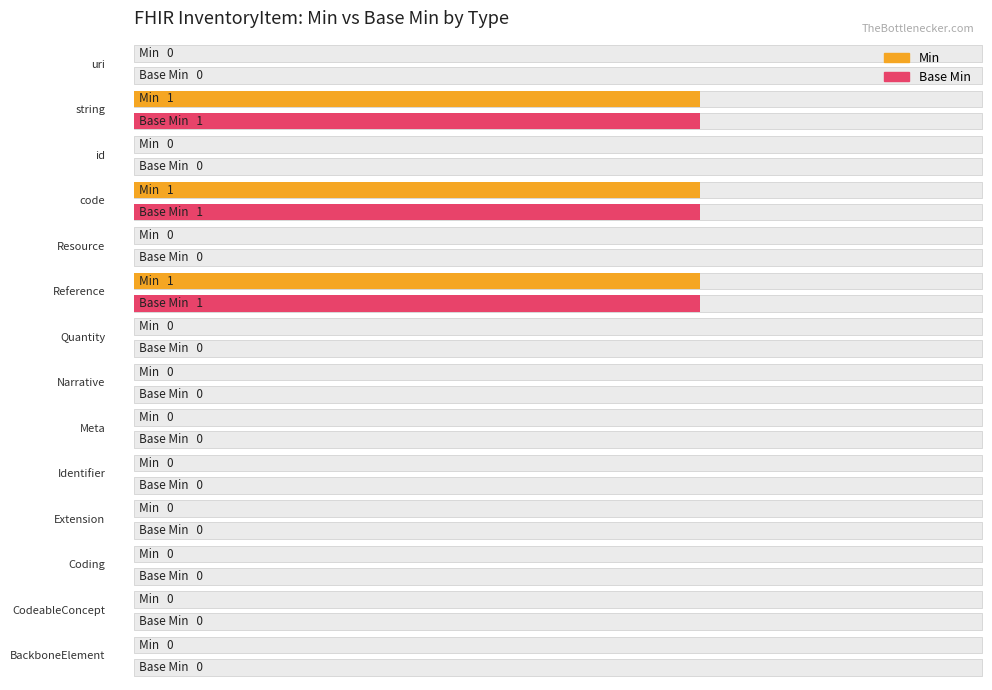

At which label does Base Min reach its minimum?

BackboneElement